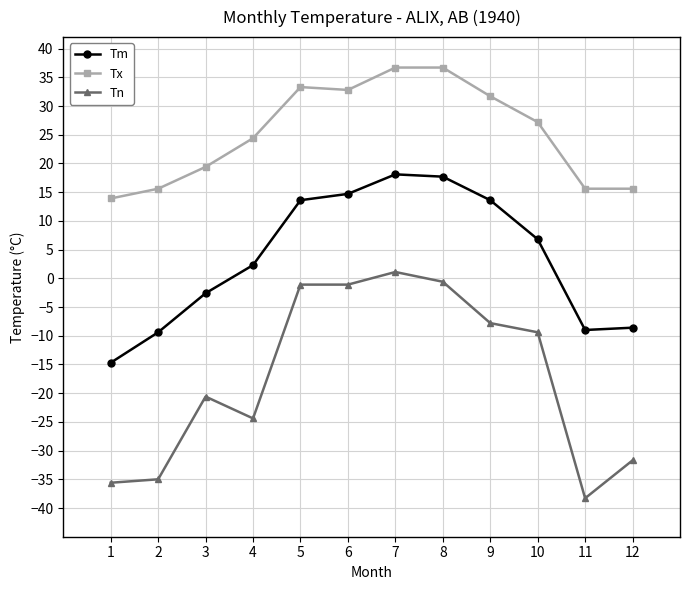

True or false: Tx and Tm cross at least once.

False